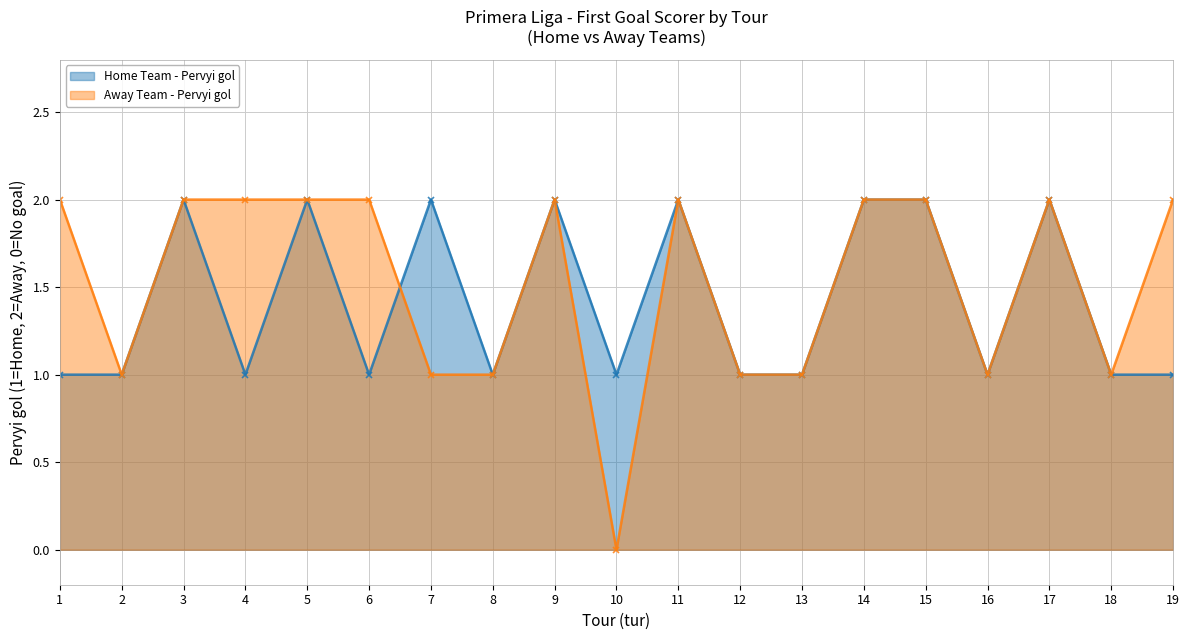

What is the greatest value displayed?

2